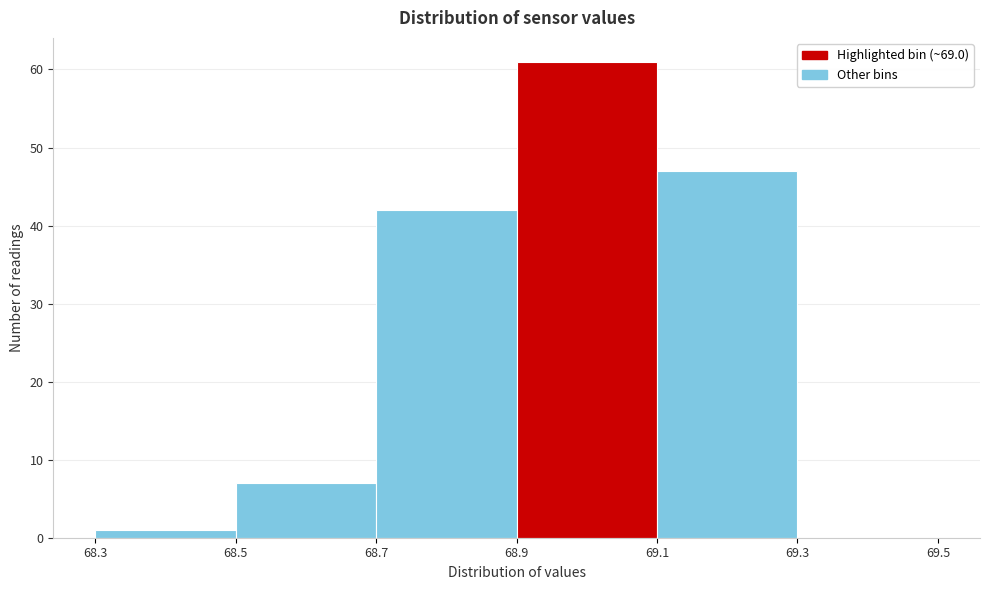

Reading left to right, transcribe this chart: for each bar, give the range it covers on the x-axis and its height. The values are not printed on the chart, so give them approximately, as read against the axis.

68.3 to 68.5: 1
68.5 to 68.7: 7
68.7 to 68.9: 42
68.9 to 69.1: 61
69.1 to 69.3: 47
69.3 to 69.5: 0